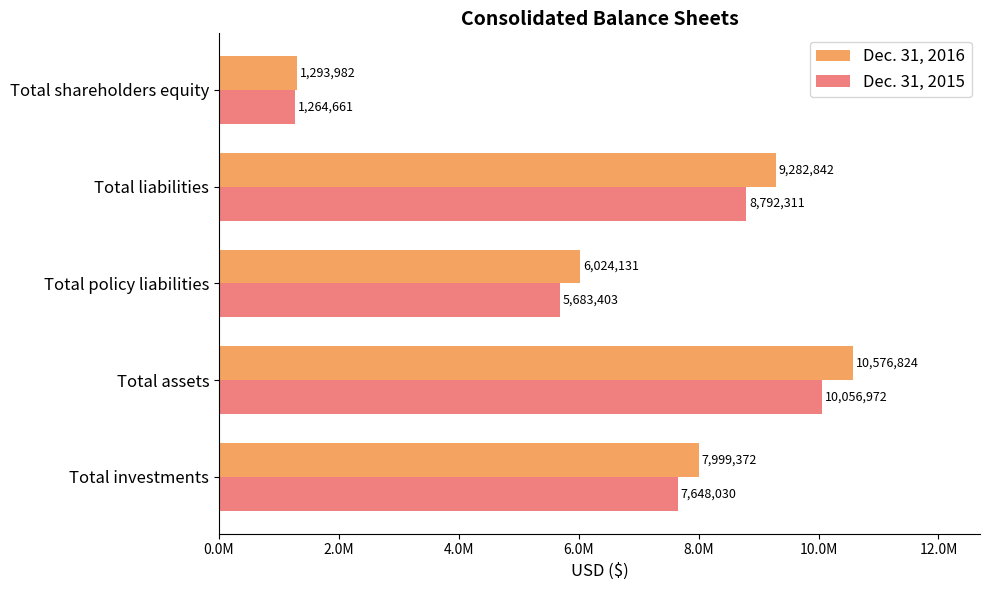

Reading left to right, what are all the values shown in this chart?

Dec. 31, 2016: 7999372	10576824	6024131	9282842	1293982
Dec. 31, 2015: 7648030	10056972	5683403	8792311	1264661